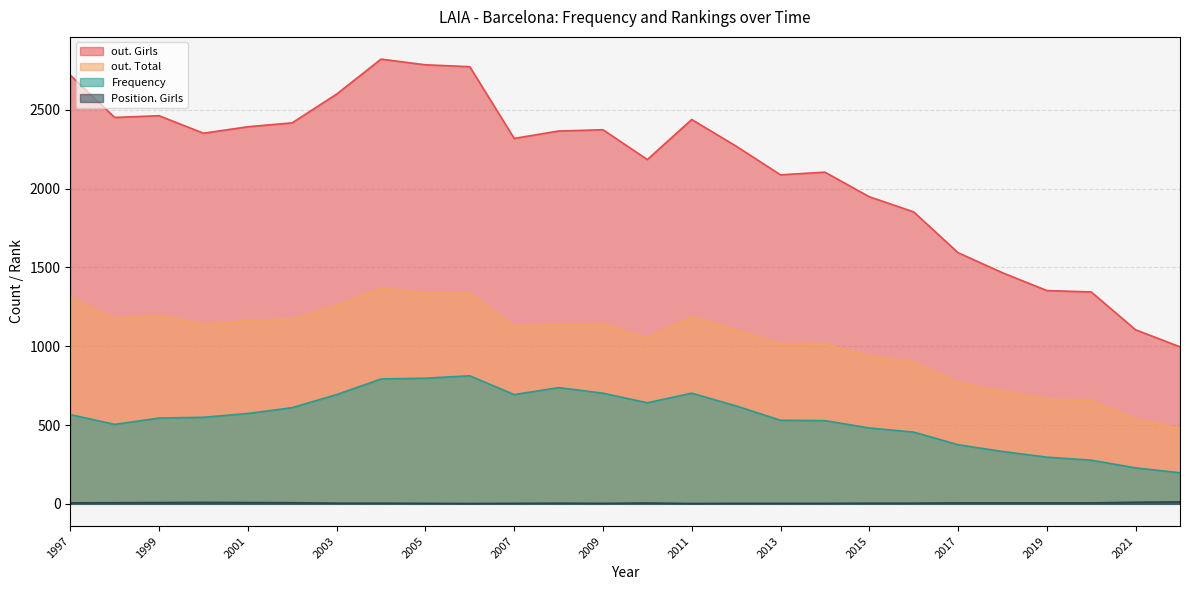

True or false: Frequency and out. Girls intersect in this chart.

False